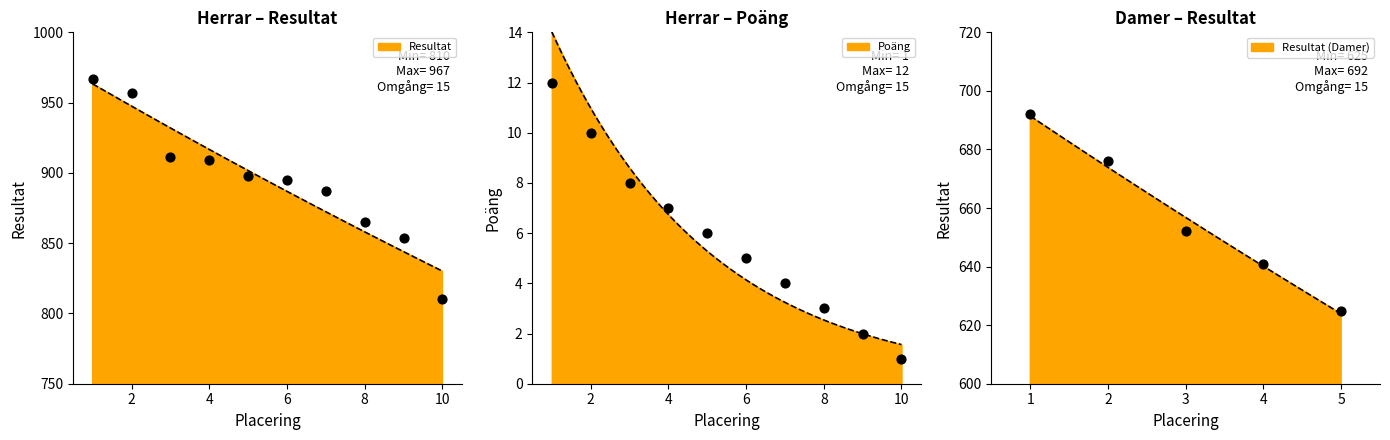

Which series contains the highest Y value?

Resultat